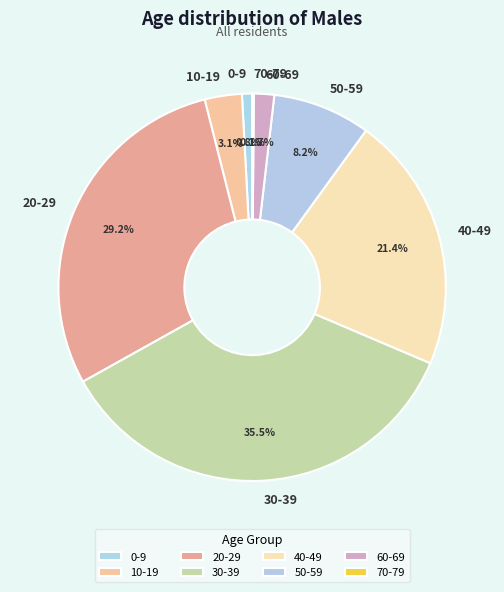

Does 0-9 represent more than half of the total?

No